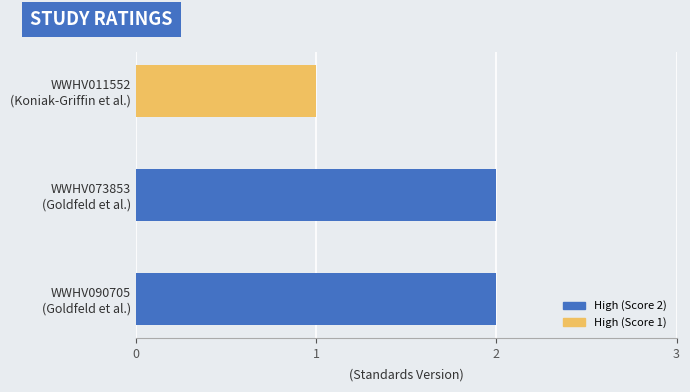

What is the sum of all values?

5